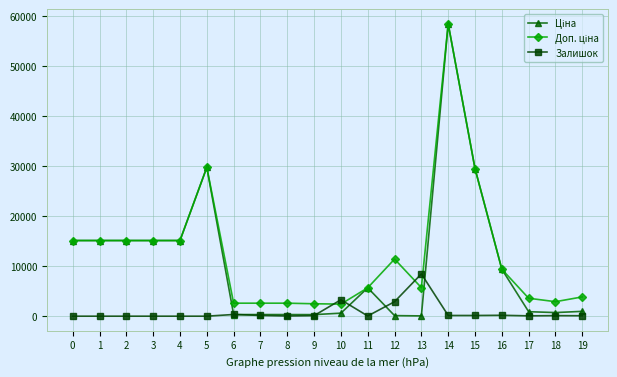

What is the spread (max minus min) of values at 3?

15120.0